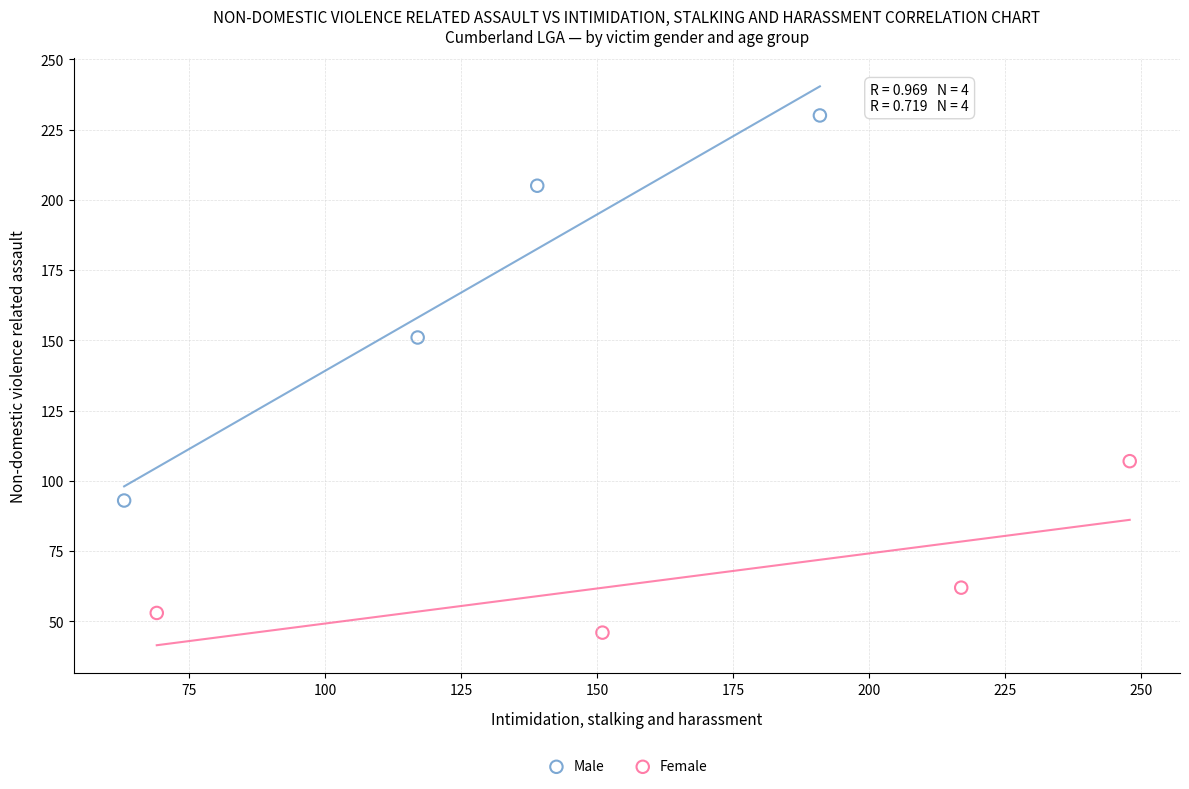

Which series reaches the maximum Y coordinate?

Male